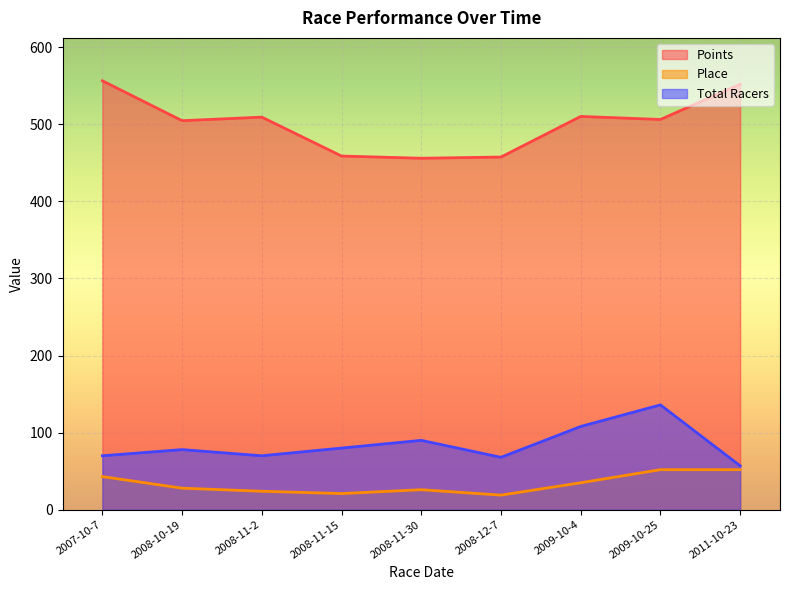

True or false: Place and Total Racers cross at least once.

False